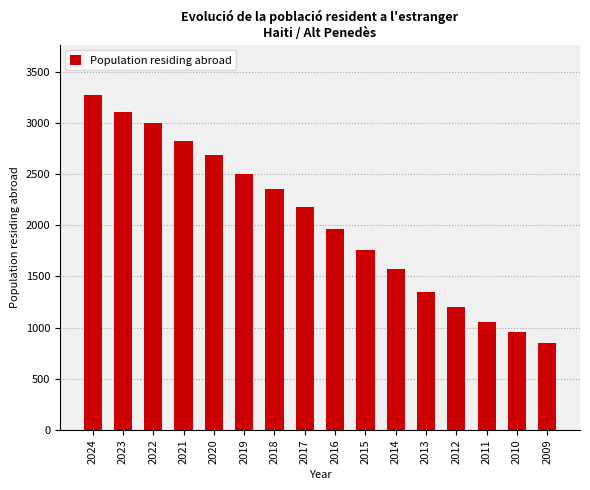

Reading right to left, list all the values displayed in this chart.

848	957	1056	1198	1346	1572	1762	1964	2174	2351	2505	2690	2825	2995	3103	3271